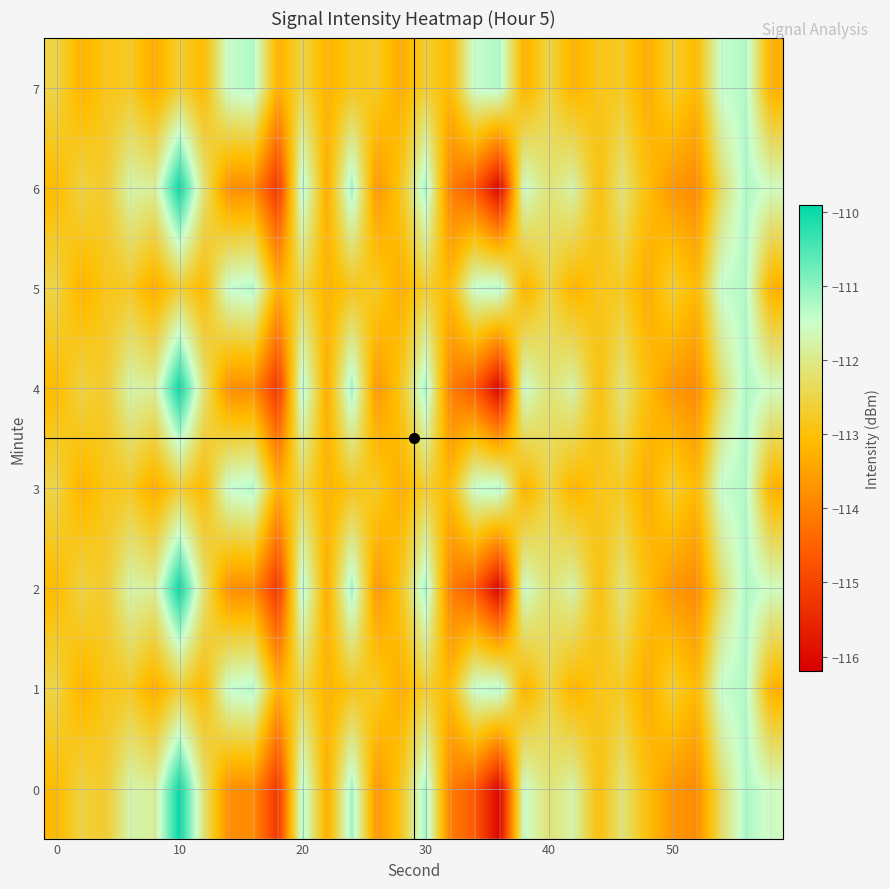

What is the greatest value displayed?

-109.9